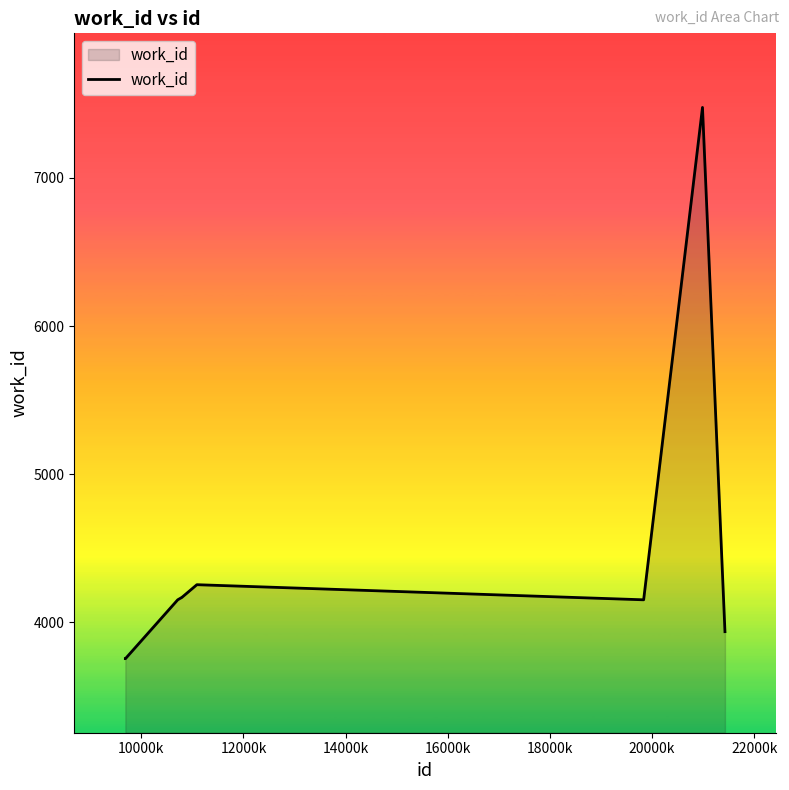

What is the maximum value shown in the chart?

7476